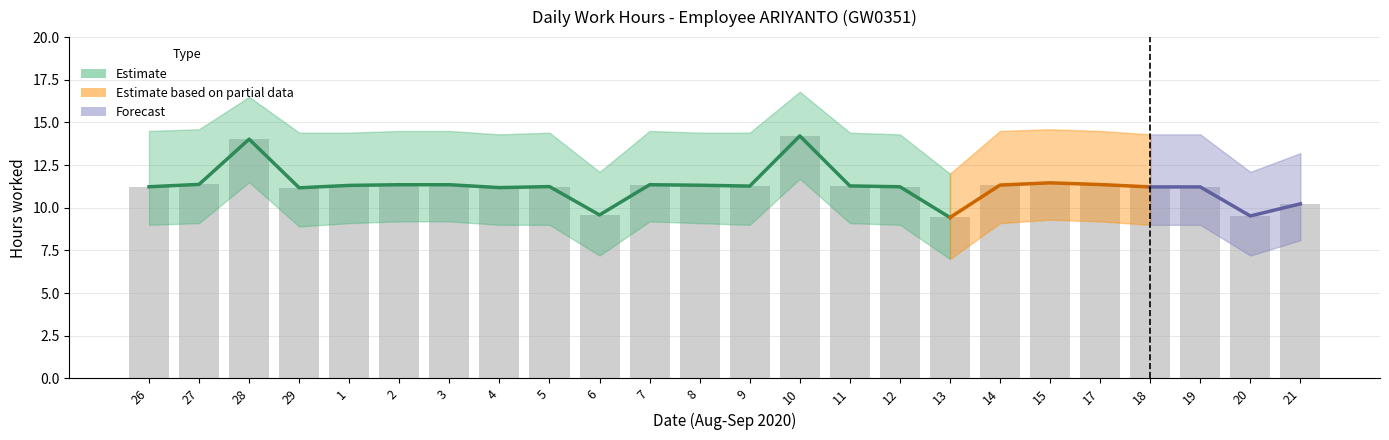

What is the value of the 1st bar from the left?

11.2